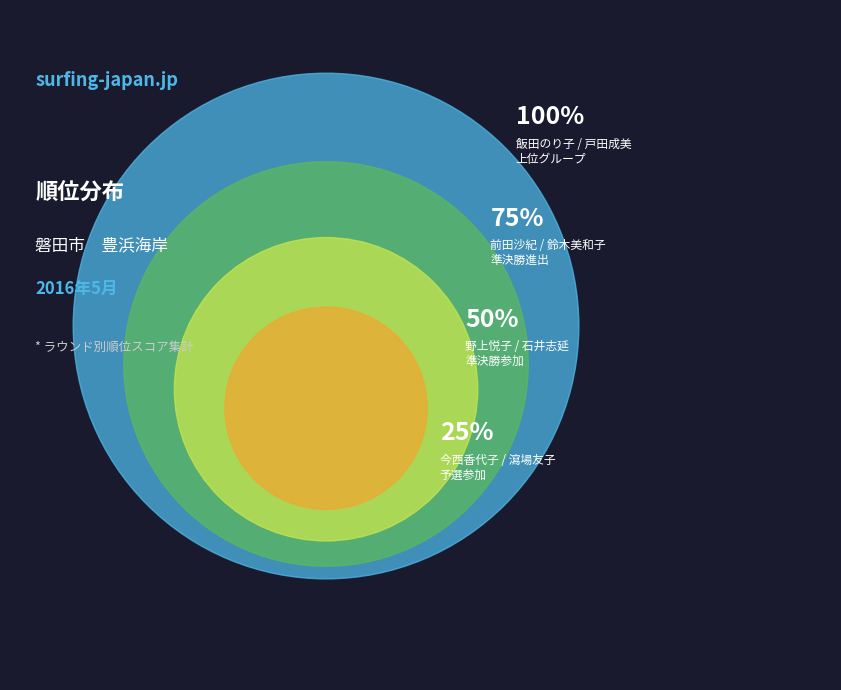

Is there a majority slice in this chart?

No